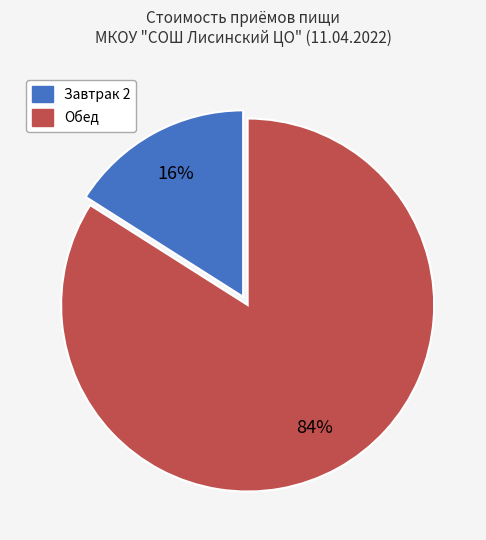

Which slice represents more than half of the pie?

Обед